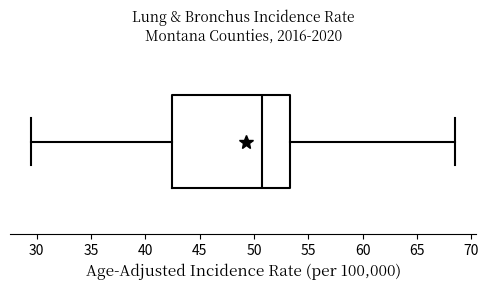

Where does the right whisker of the box end on the x-axis? The values are not printed on the chart, so give them approximately, as read against the axis.

68.5